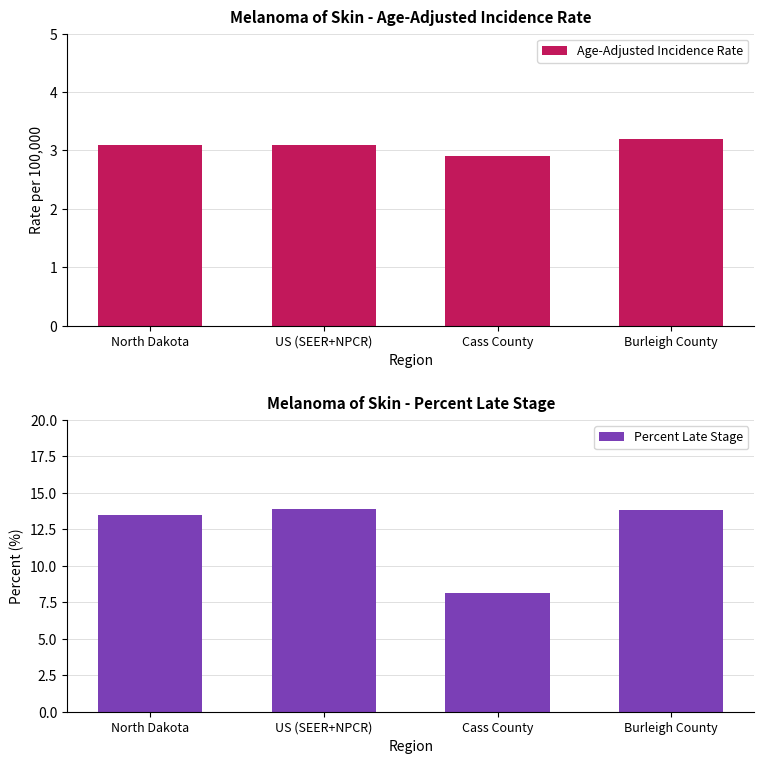

The value of Percent Late Stage at North Dakota is 5.7. True or false?

False